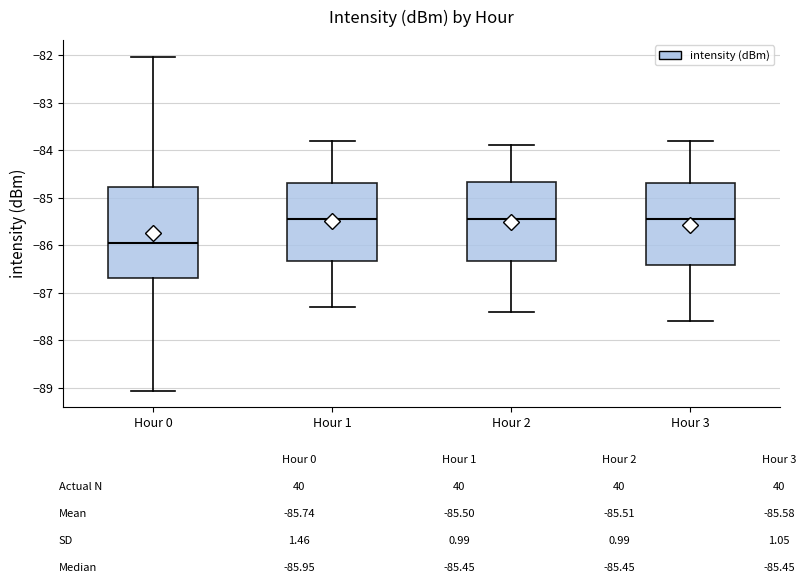

Comparing the boxes themselves (not the whiskers), which one is the tallest?

Hour 0